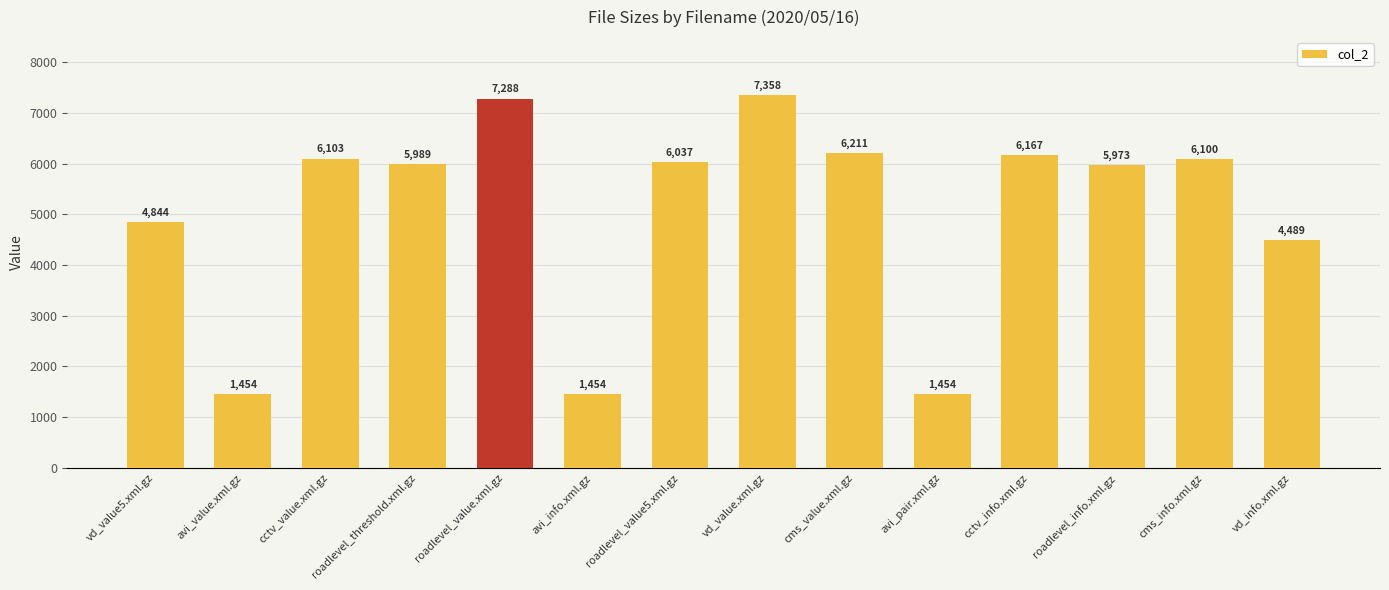

What position from the left is avi_value.xml.gz?

2